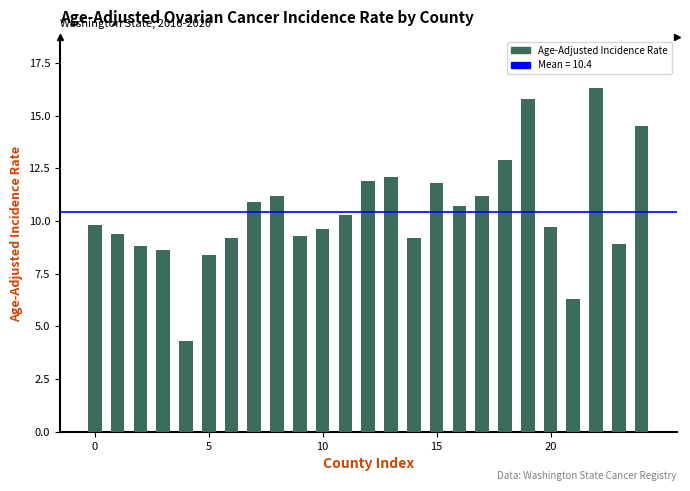

What is the sum of all values?

261.1